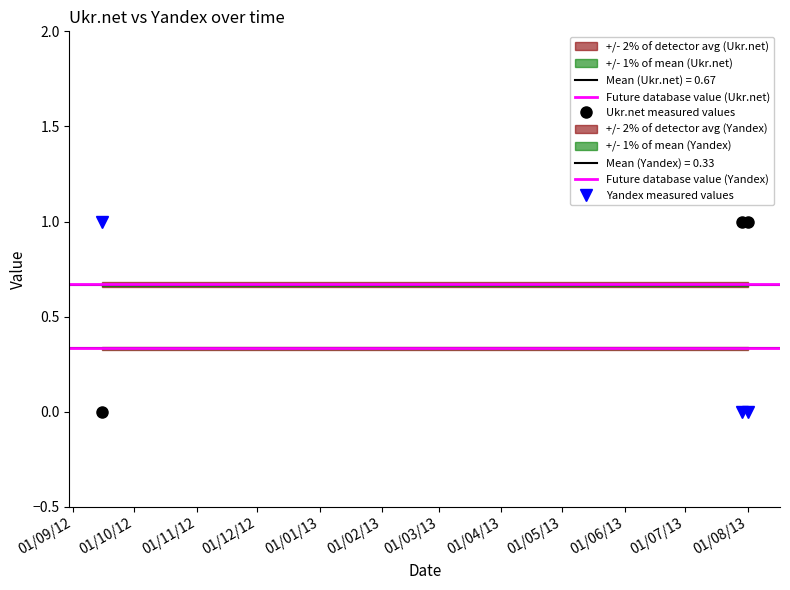

The value of Yandex at 2012-09-15 is 1. True or false?

True